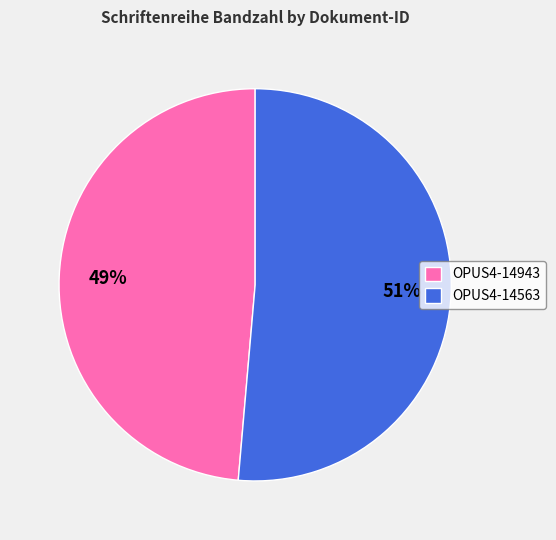

Which has a higher value, OPUS4-14943 or OPUS4-14563?

OPUS4-14563